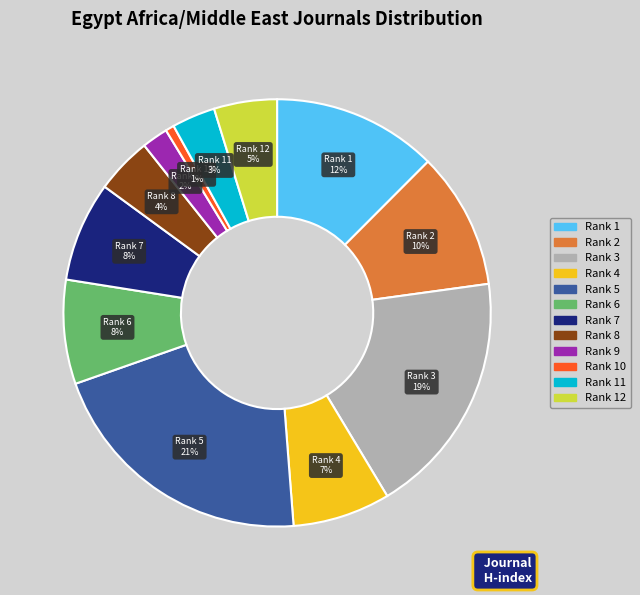

To the nearest percent, what is the difference between the largest and smallest slice percentages?

20%